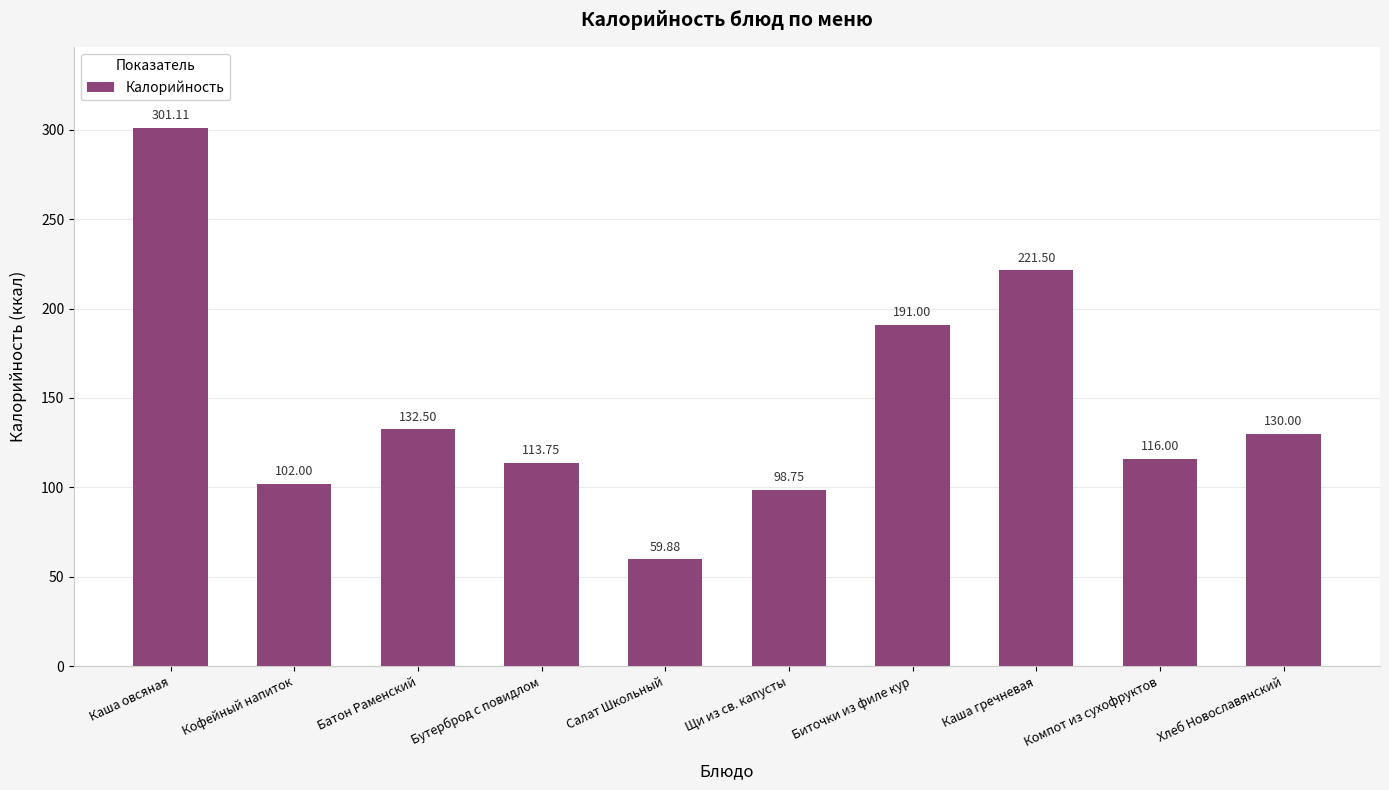

What is the label of the 5th bar from the left?

Салат Школьный